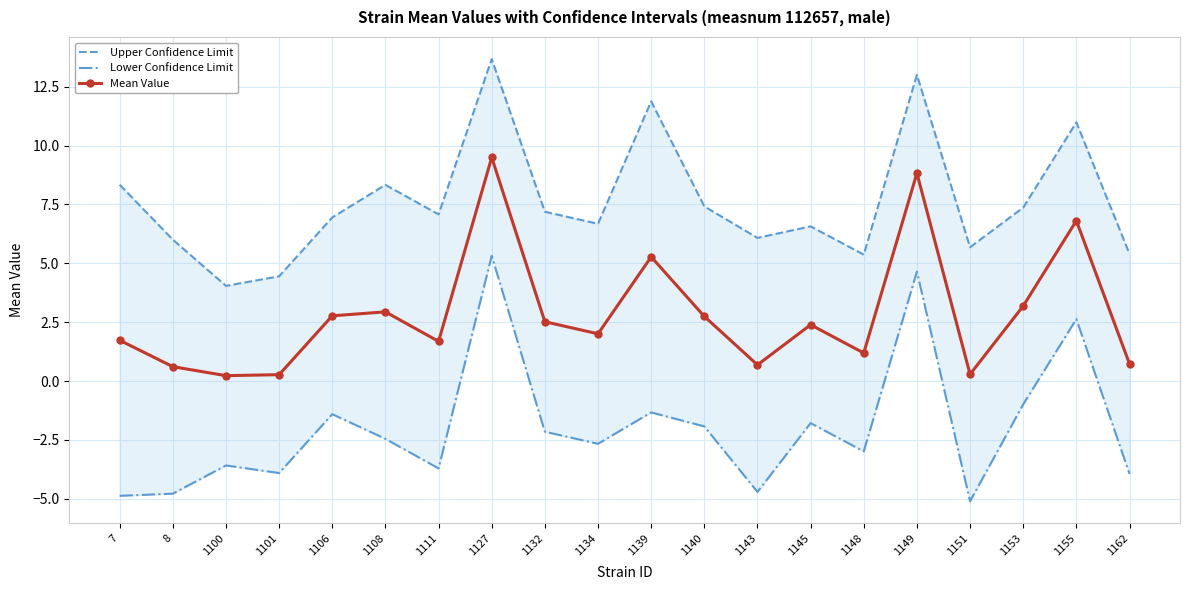

Reading left to right, what are all the values shown in this chart?

Upper Confidence Limit: 7=8.3	8=6.0	1100=4.0	1101=4.4	1106=6.9	1108=8.3	1111=7.1	1127=13.7	1132=7.2	1134=6.7	1139=11.9	1140=7.4	1143=6.1	1145=6.6	1148=5.4	1149=13.0	1151=5.7	1153=7.4	1155=11.0	1162=5.4
Lower Confidence Limit: 7=-4.9	8=-4.8	1100=-3.6	1101=-3.9	1106=-1.4	1108=-2.5	1111=-3.7	1127=5.3	1132=-2.1	1134=-2.7	1139=-1.3	1140=-1.9	1143=-4.7	1145=-1.8	1148=-3.0	1149=4.6	1151=-5.1	1153=-1.0	1155=2.6	1162=-3.9
Mean Value: 7=1.7	8=0.6	1100=0.2	1101=0.3	1106=2.8	1108=2.9	1111=1.7	1127=9.5	1132=2.5	1134=2.0	1139=5.3	1140=2.7	1143=0.7	1145=2.4	1148=1.2	1149=8.8	1151=0.3	1153=3.2	1155=6.8	1162=0.7